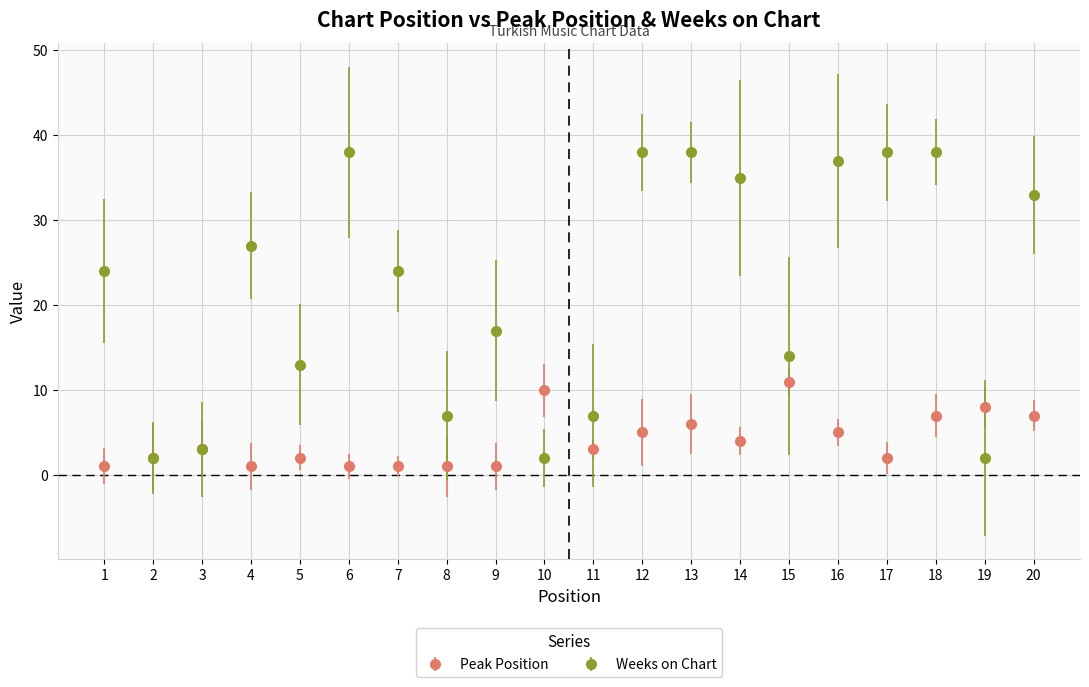

What is the minimum value for Peak Position?

1